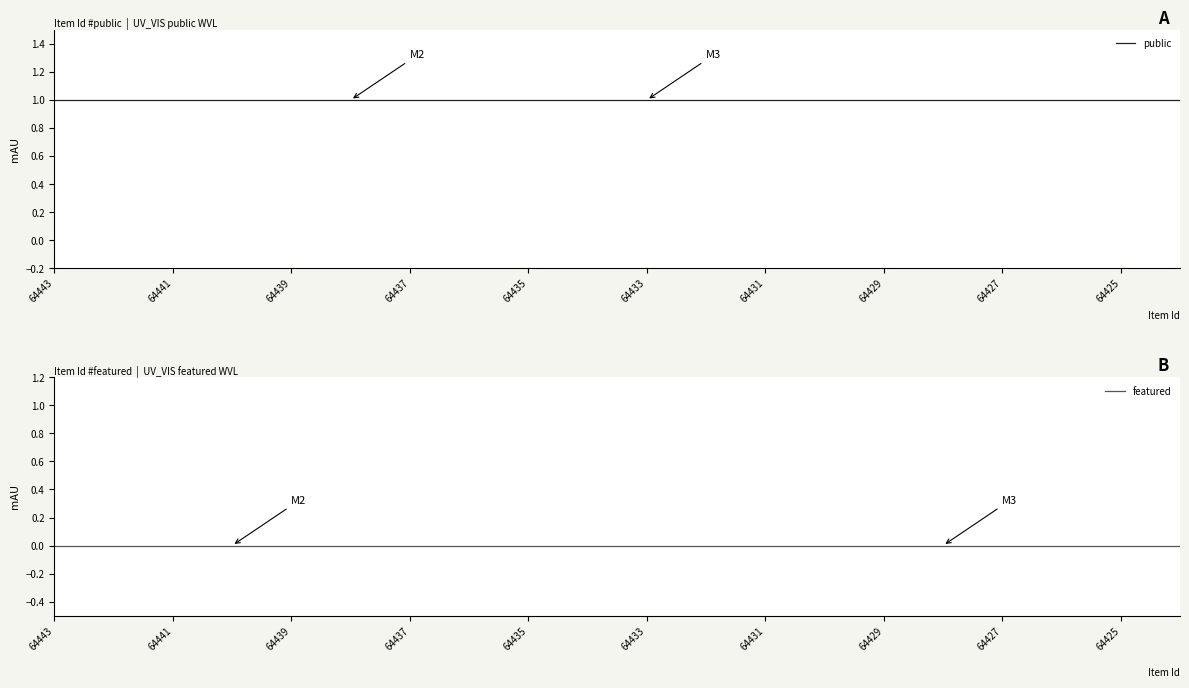

What is the difference between the highest and lowest values at 64429?

1